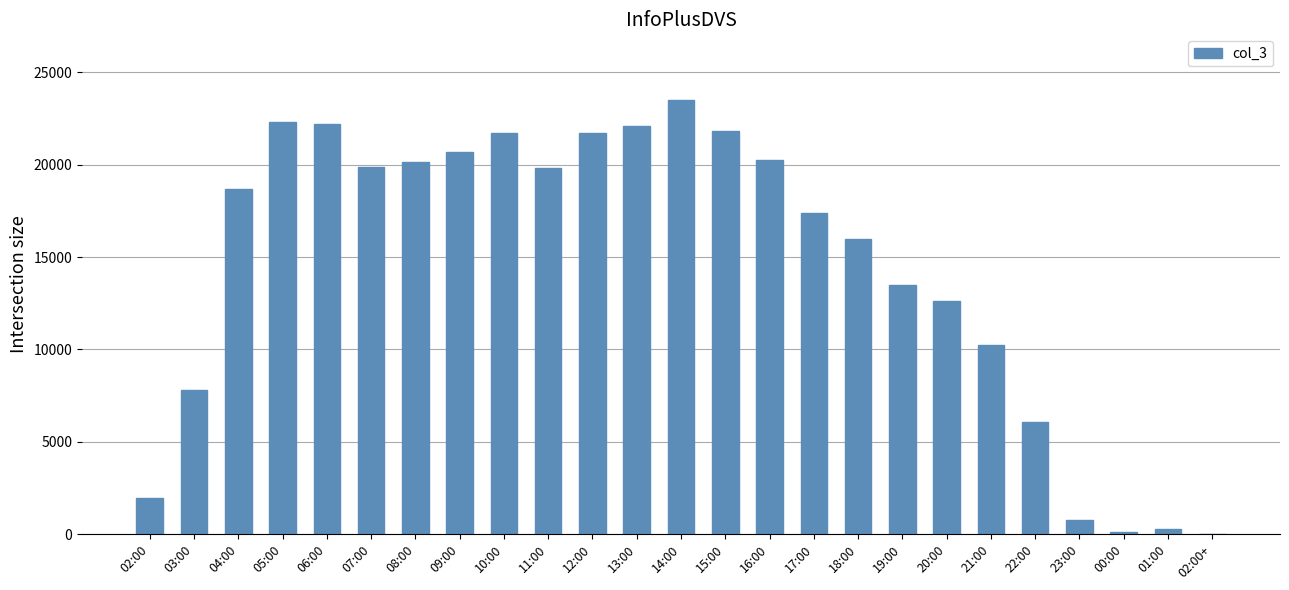

What is the greatest value displayed?

23530